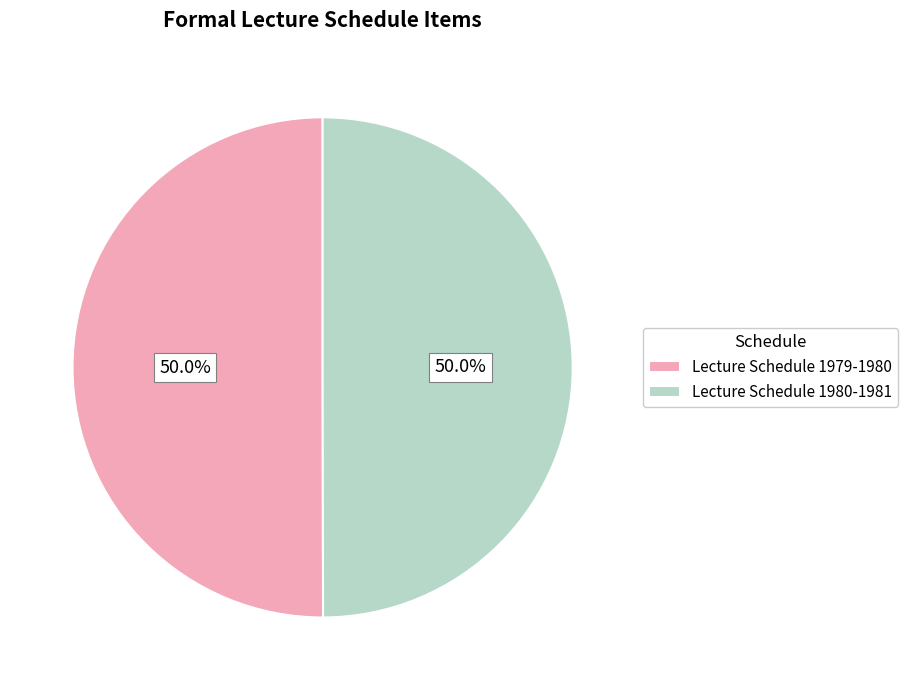

Approximately how many times larger is the value at Lecture Schedule 1979-1980 compared to Lecture Schedule 1980-1981?

1.0